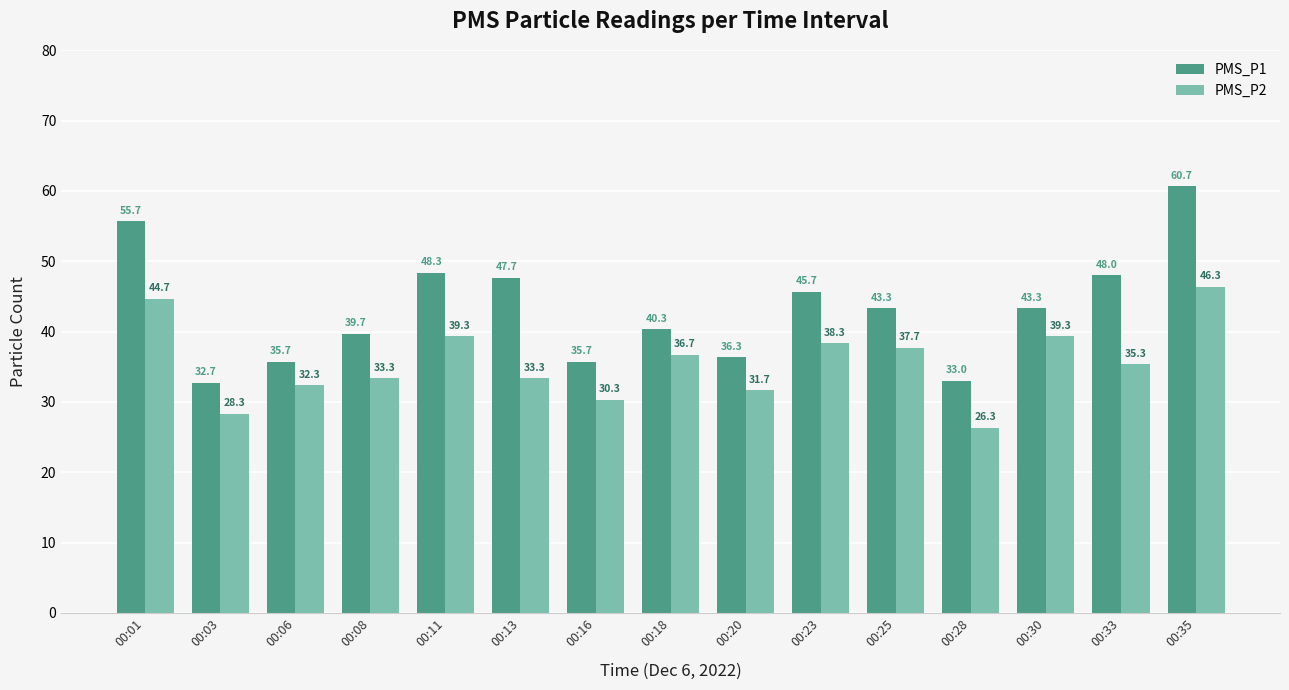

Reading right to left, list all the values displayed in this chart.

PMS_P1: 60.7	48.0	43.3	33.0	43.3	45.7	36.3	40.3	35.7	47.7	48.3	39.7	35.7	32.7	55.7
PMS_P2: 46.3	35.3	39.3	26.3	37.7	38.3	31.7	36.7	30.3	33.3	39.3	33.3	32.3	28.3	44.7